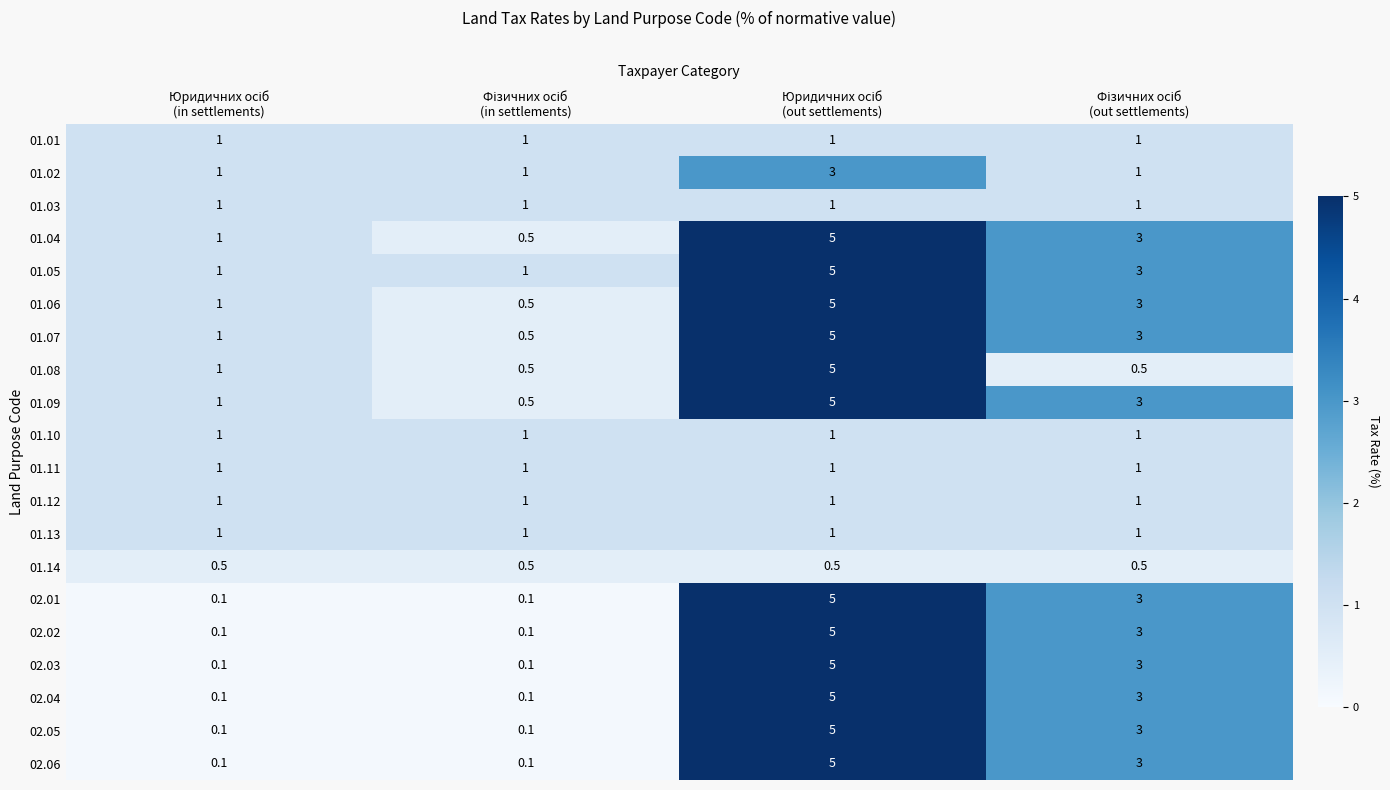

What is the minimum value for 01.05?

1.0